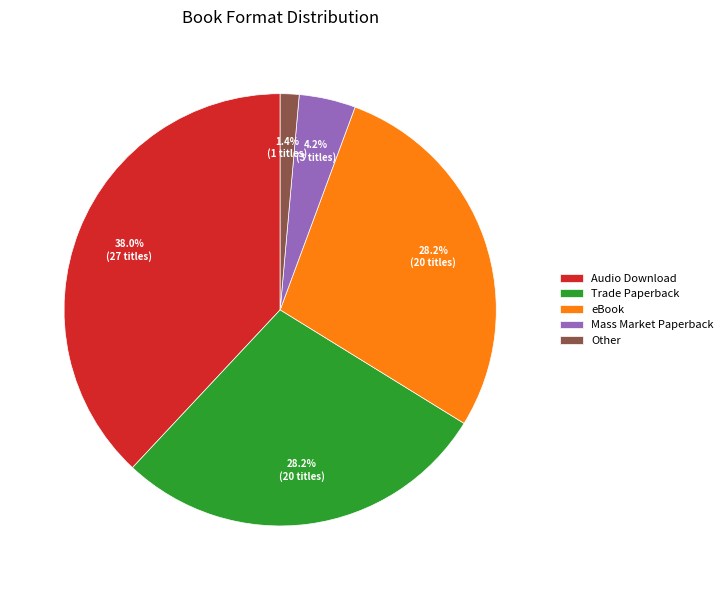

Is there any slice that represents more than half of the pie?

No